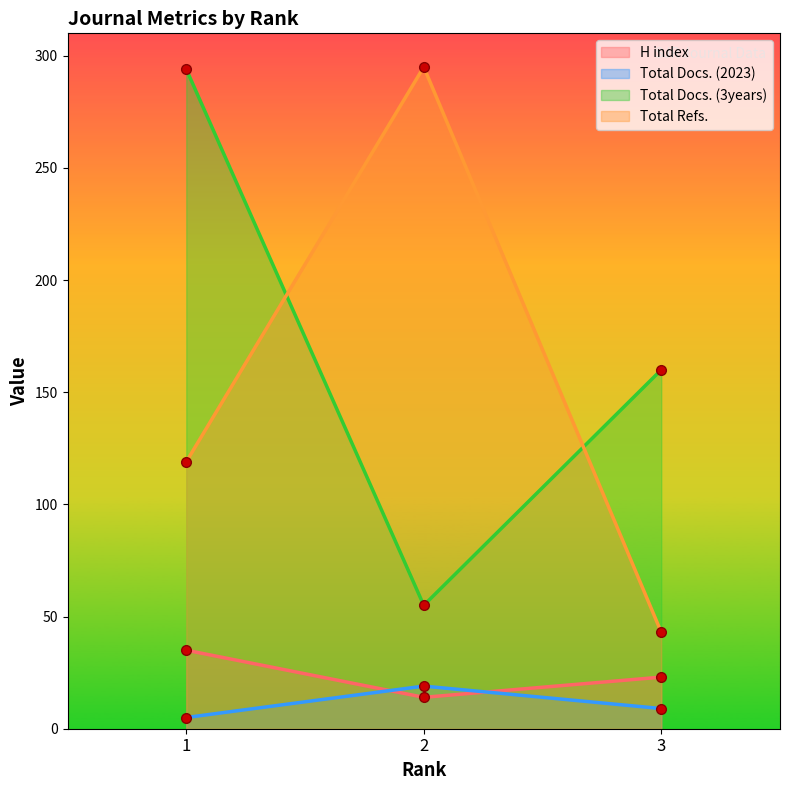

The H index series shows 14 at 2. True or false?

True